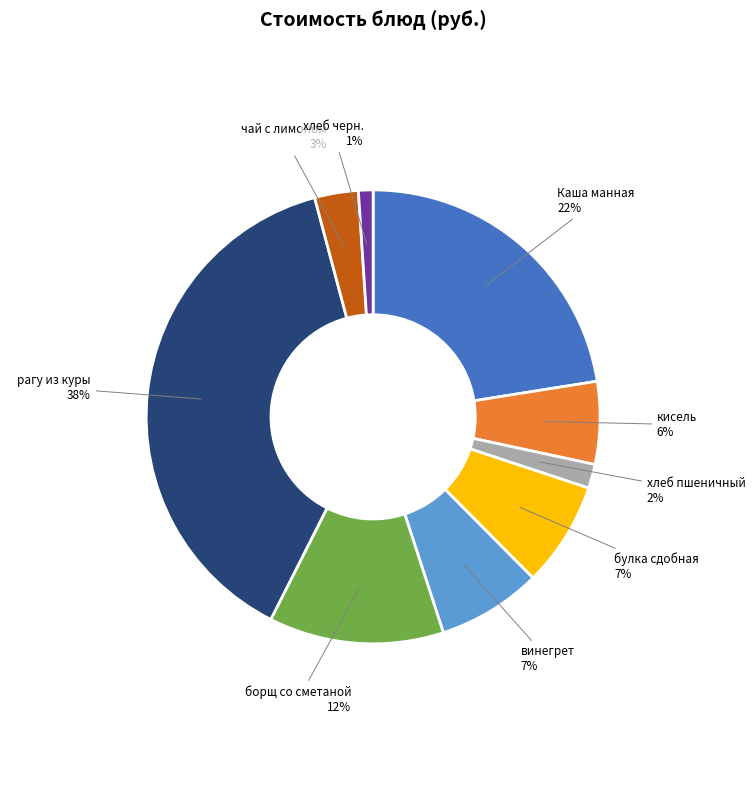

To the nearest percent, what portion does хлеб пшеничный represent?

2%